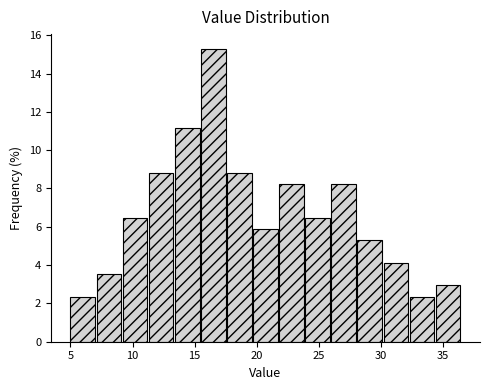

Over which range of the x-axis is the bar tallest?

15.5 to 17.6